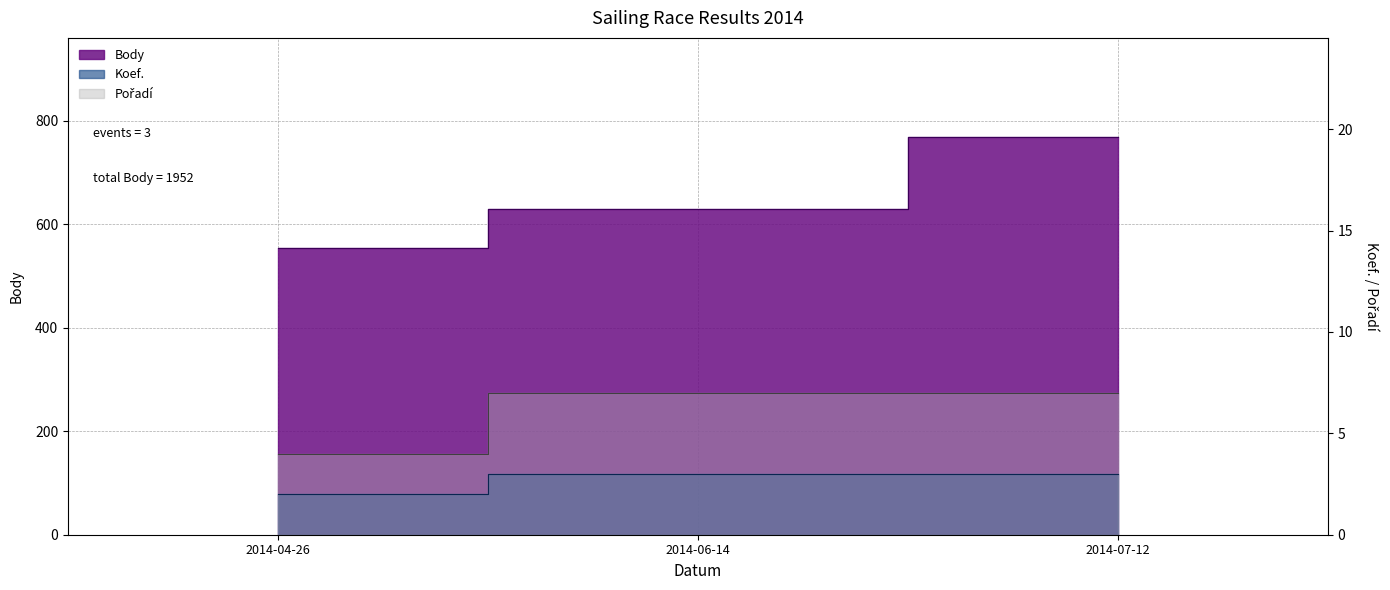

At how many categories does at least one series exceed 195?

3